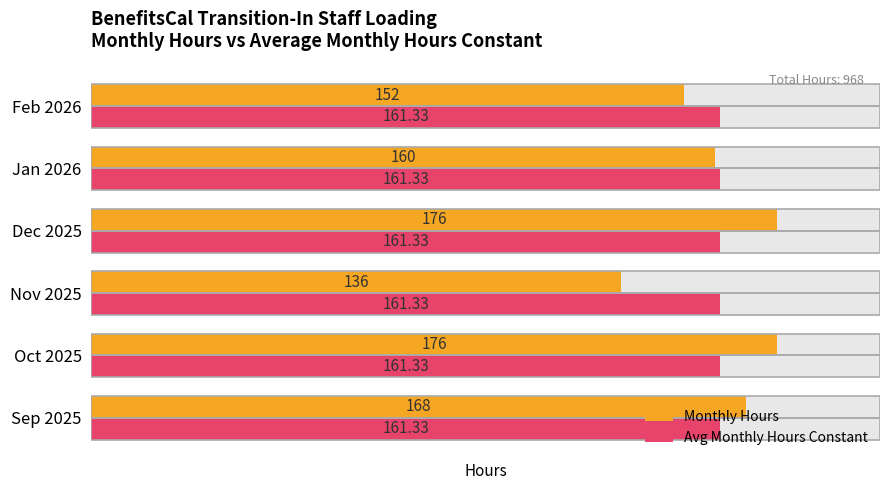

Which series has the largest total across all categories?

Monthly Hours